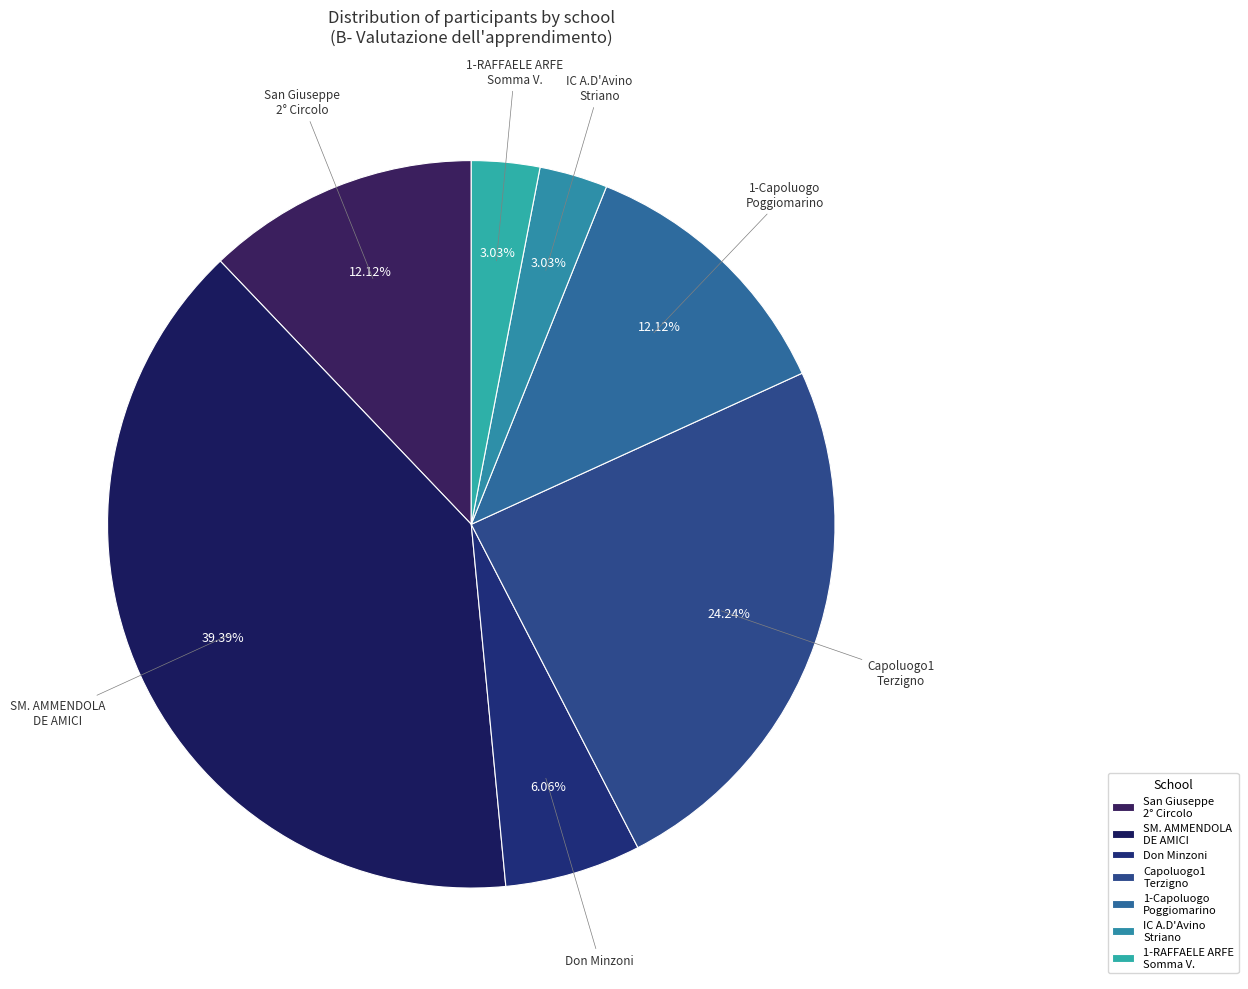

What is the smallest slice in the pie chart?

IC A.D'Avino